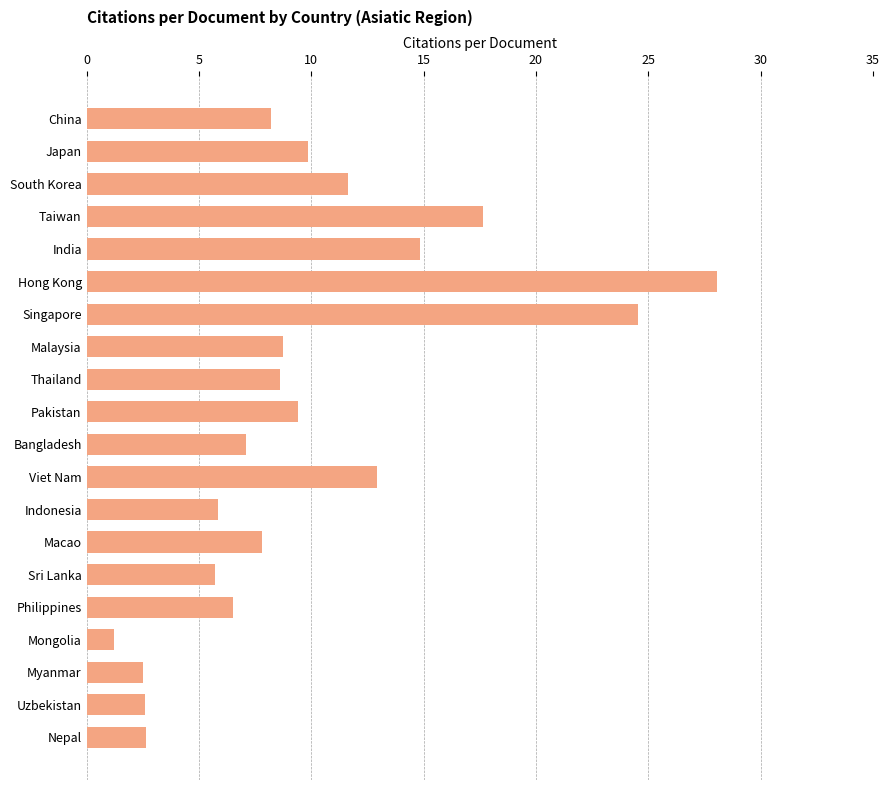

The chart shows a value of 4.3 at Macao. True or false?

False